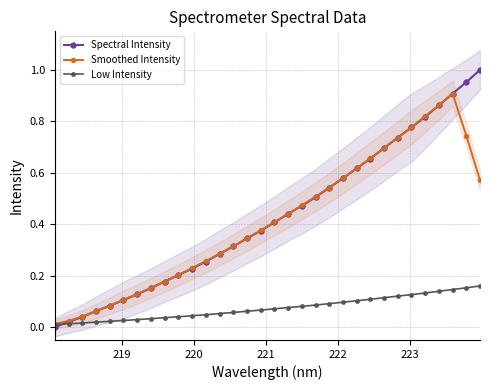

Is this an area chart (filled region under the line)?

No